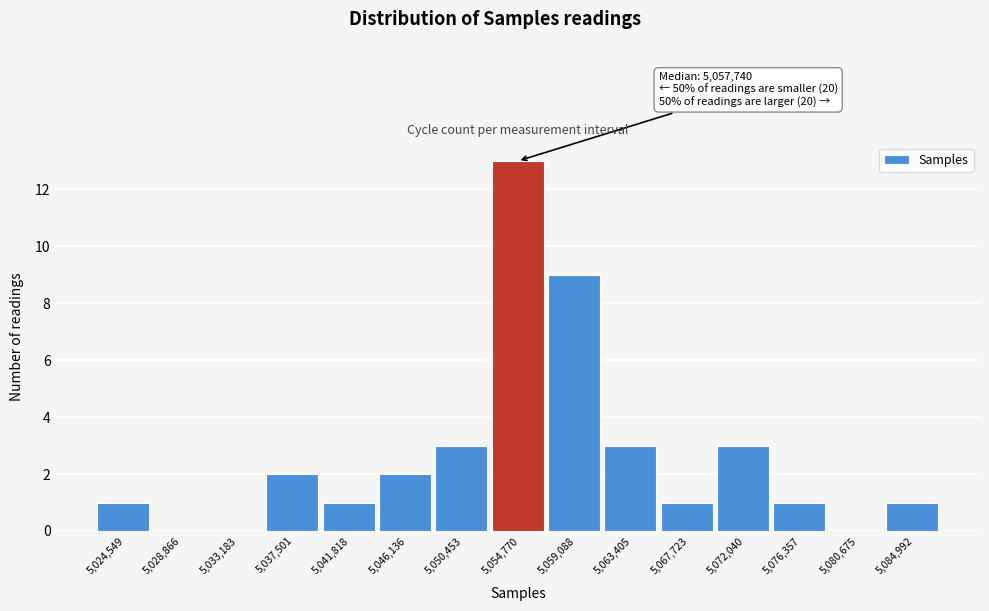

Reading left to right, what are all the values shown in this chart?

5,024,549=1	5,028,866=0	5,033,183=0	5,037,501=2	5,041,818=1	5,046,136=2	5,050,453=3	5,054,770=13	5,059,088=9	5,063,405=3	5,067,723=1	5,072,040=3	5,076,357=1	5,080,675=0	5,084,992=1